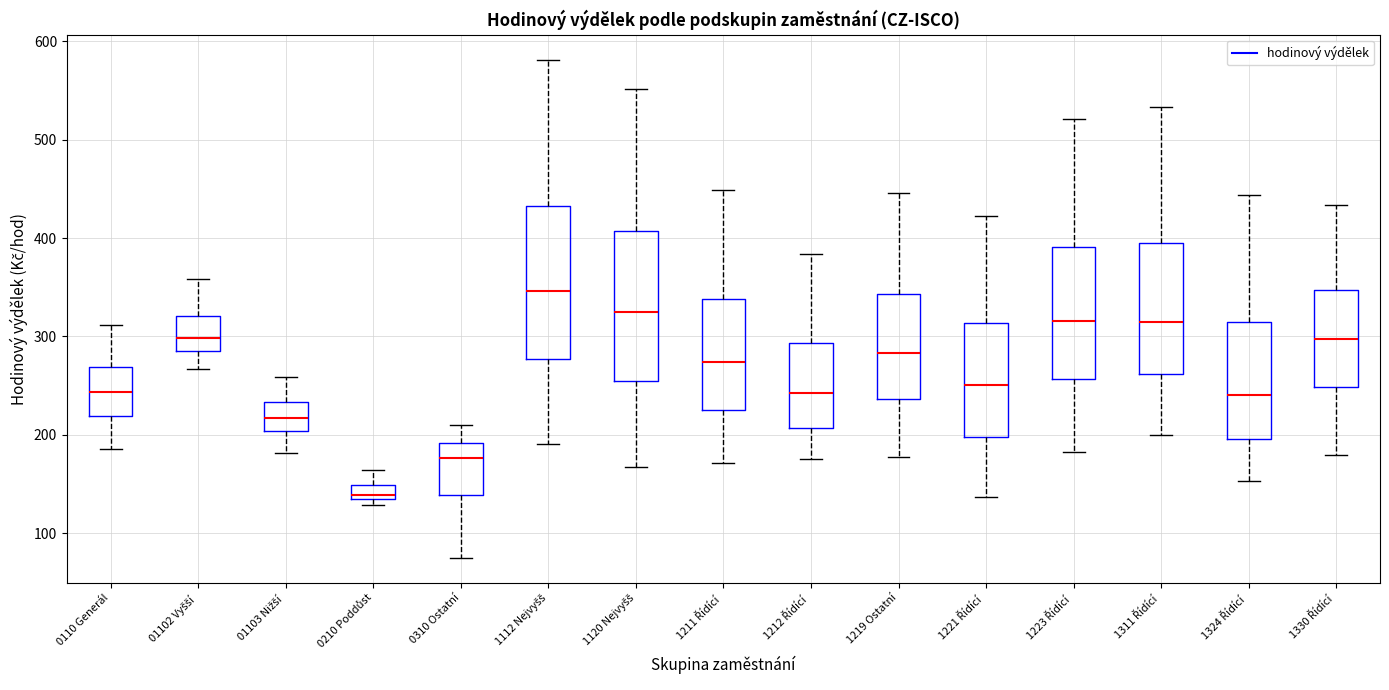

Where is the upper edge of the box for 0110 Generál on the y-axis? The values are not printed on the chart, so give them approximately, as read against the axis.

270